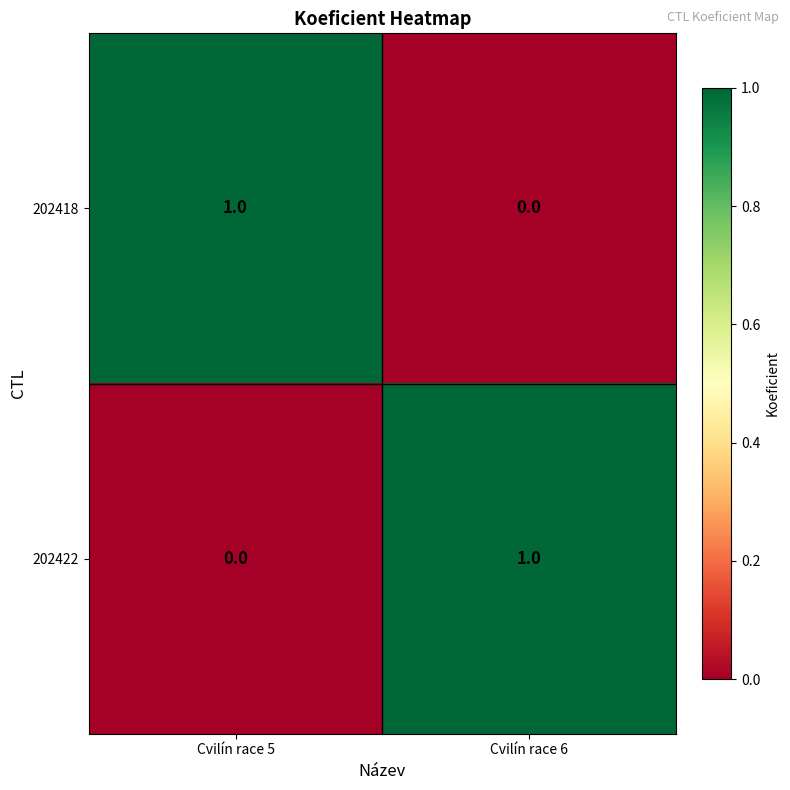

Rank the series at Cvilín race 6 from highest to lowest value.

202422, 202418